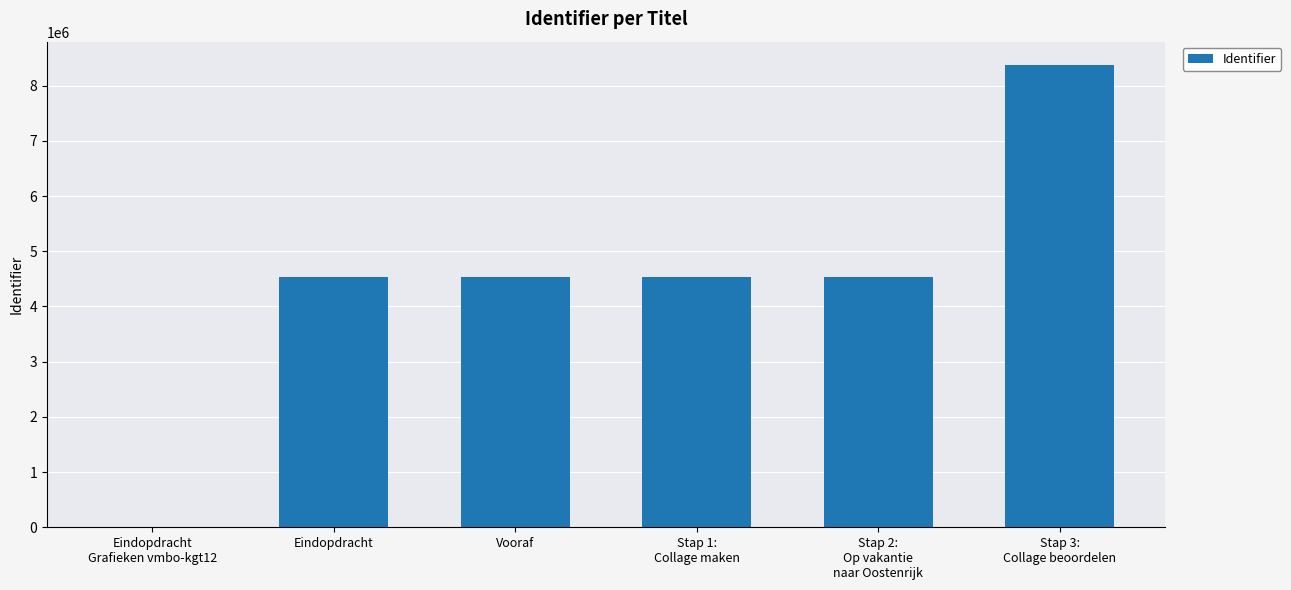

Is it true that the value at Vooraf is 4542566?

True